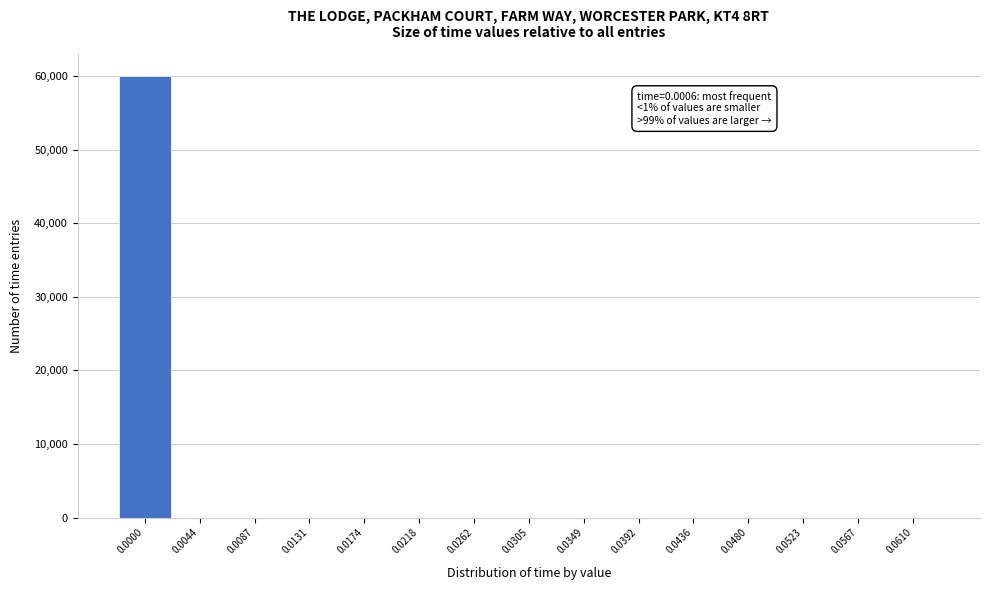

Reading left to right, what are all the values shown in this chart?

0.0000=60000	0.0044=0	0.0087=0	0.0131=0	0.0174=0	0.0218=0	0.0262=0	0.0305=0	0.0349=0	0.0392=0	0.0436=0	0.0480=0	0.0523=0	0.0567=0	0.0610=0